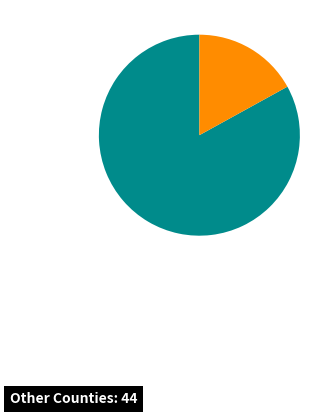

Is there a majority slice in this chart?

Yes